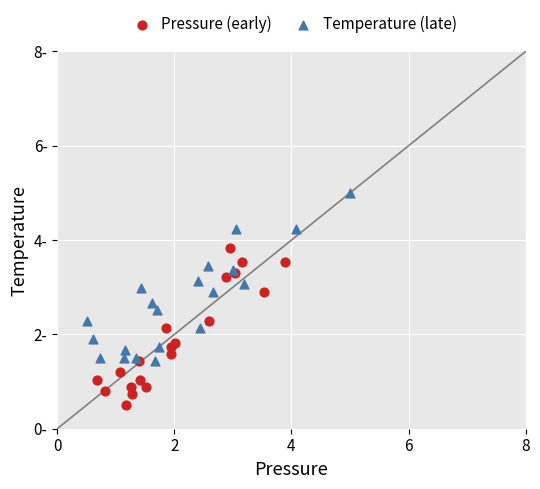

Which series reaches the minimum Y coordinate?

Pressure (early)